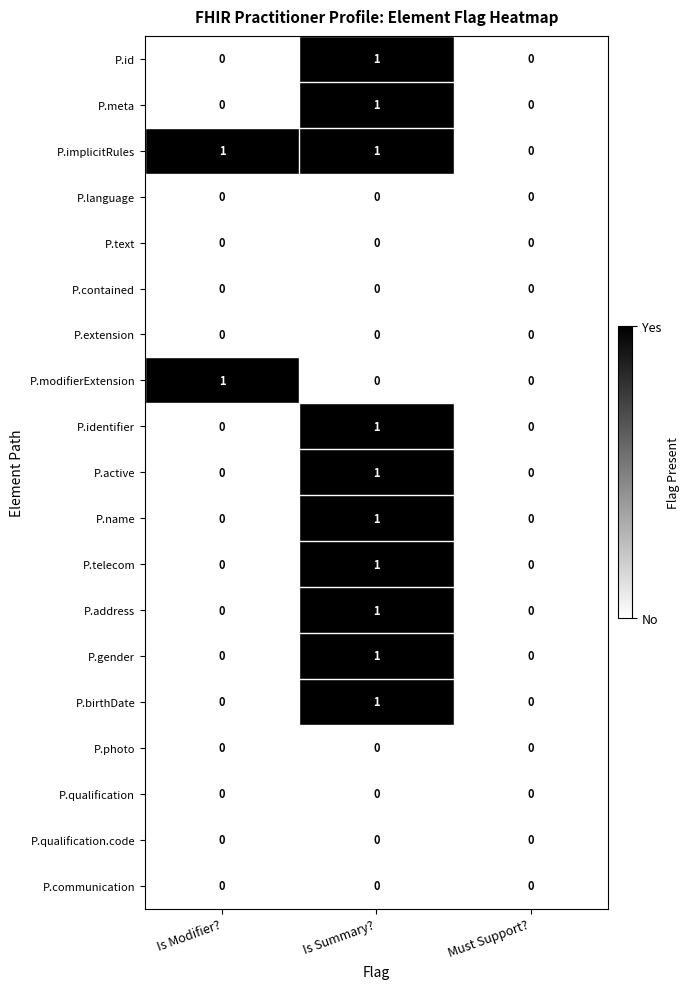

Is it true that P.photo equals 0 at Must Support??

True